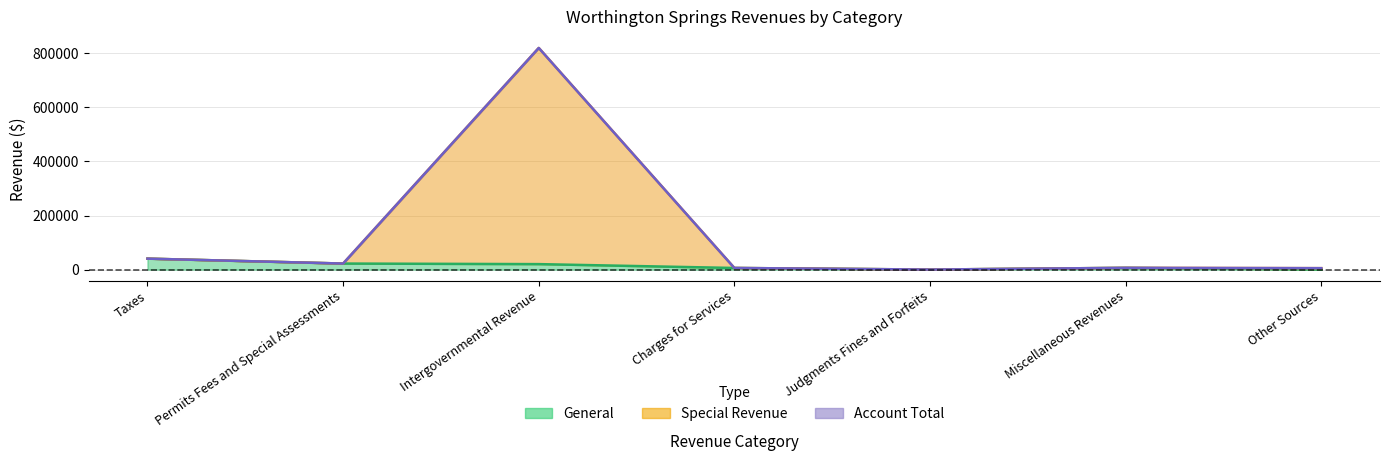

What is the sum of the Special Revenue values at Permits Fees and Special Assessments and Miscellaneous Revenues?

28695